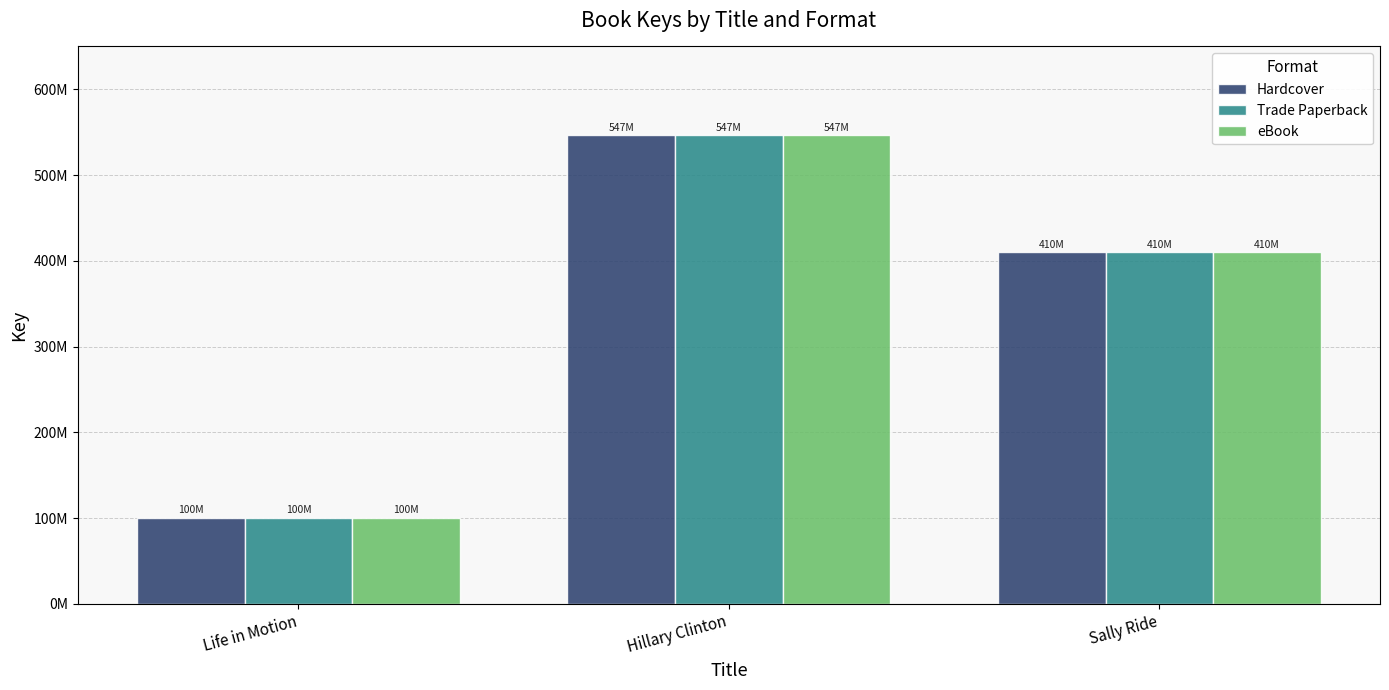

Are the bars horizontal?

No